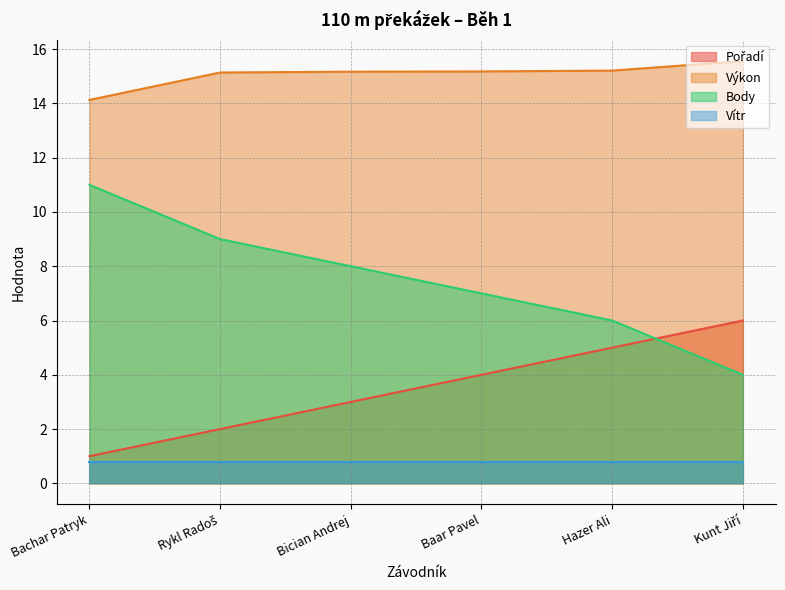

What is the spread (max minus min) of values at Bachar Patryk?

13.3